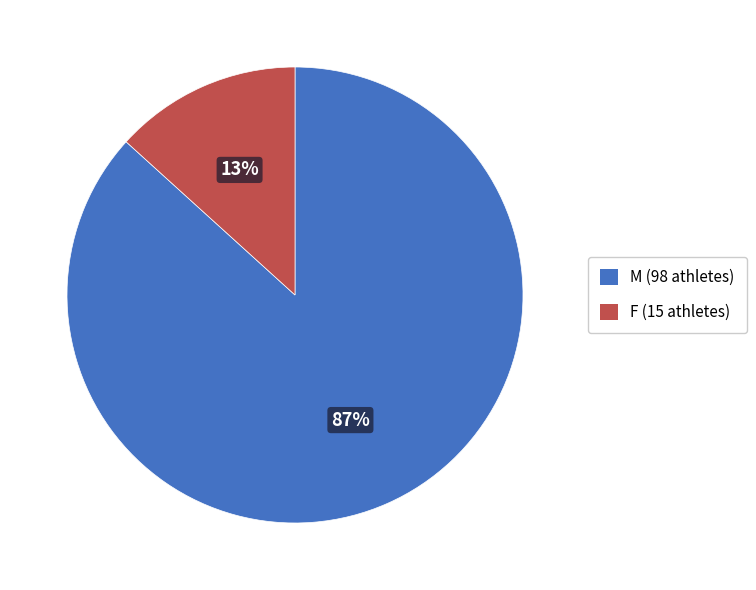

To the nearest percent, what is the average slice percentage?

50%